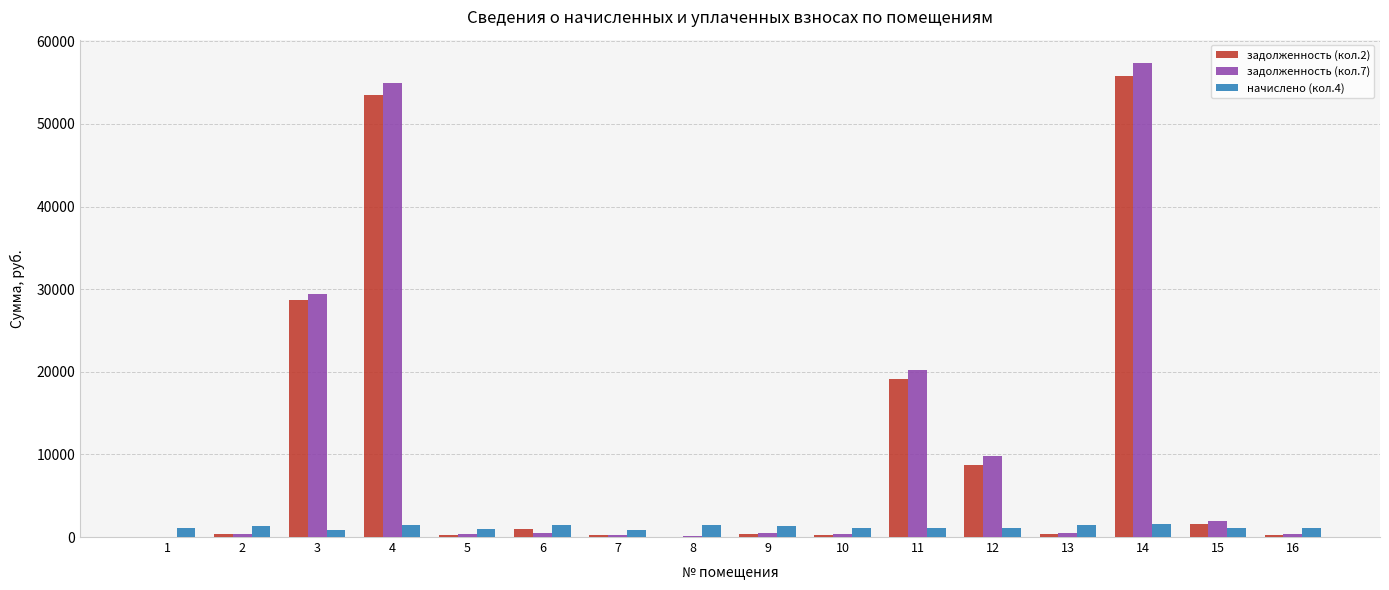

At which label does задолженность (кол.7) first exceed 467?

3